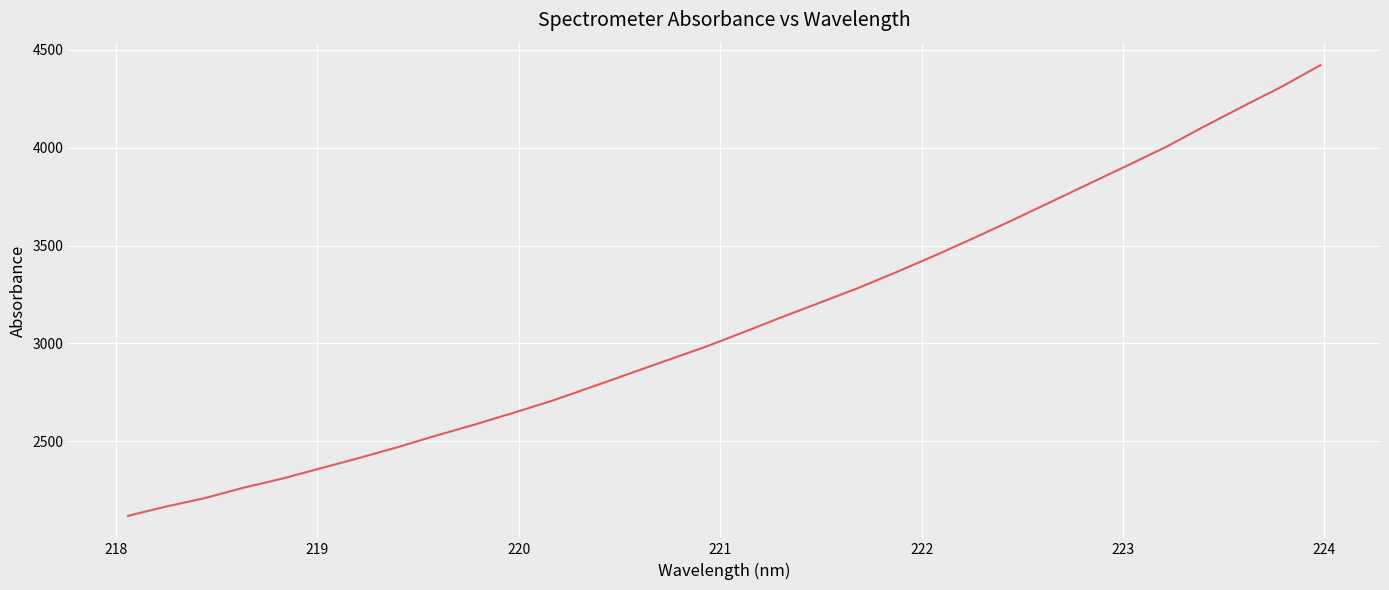

What is the smallest value displayed?

2120.0